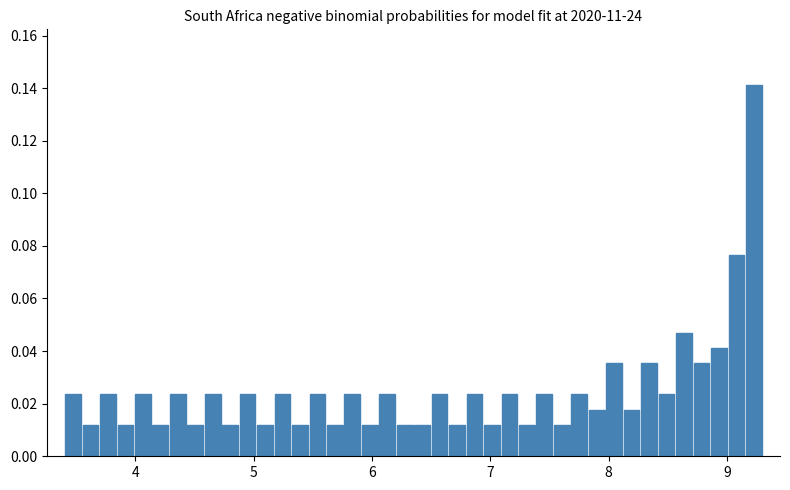

Around what value on the x-axis is the tallest bar? Give the approximate position of its centre, as read against the axis.

9.2